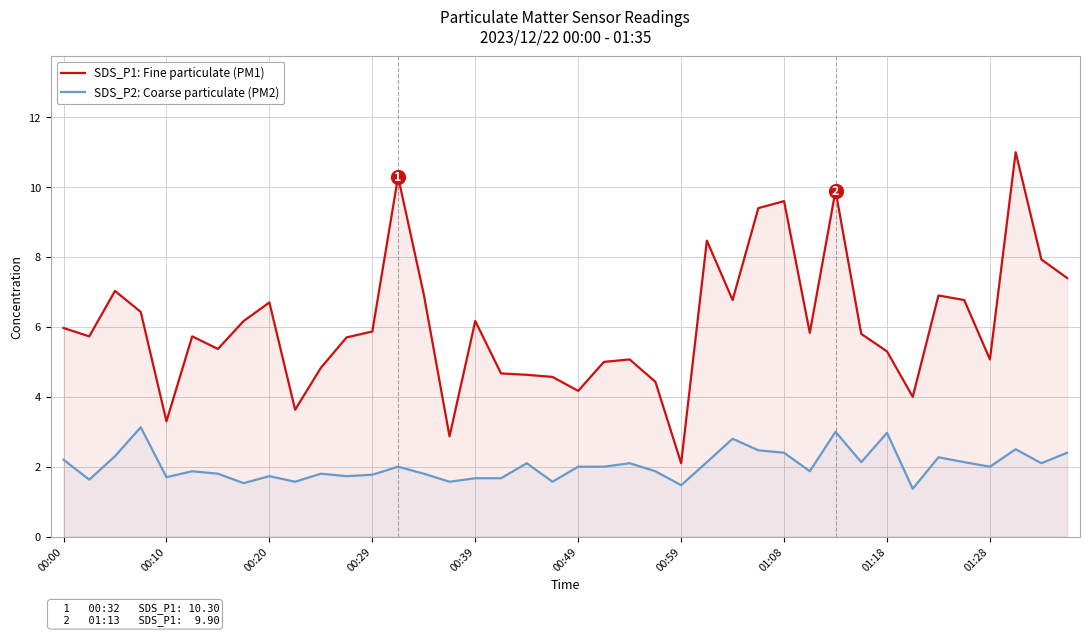

What is the value of the SDS_P2: Coarse particulate (PM2) point at the 30th from the left?

1.9